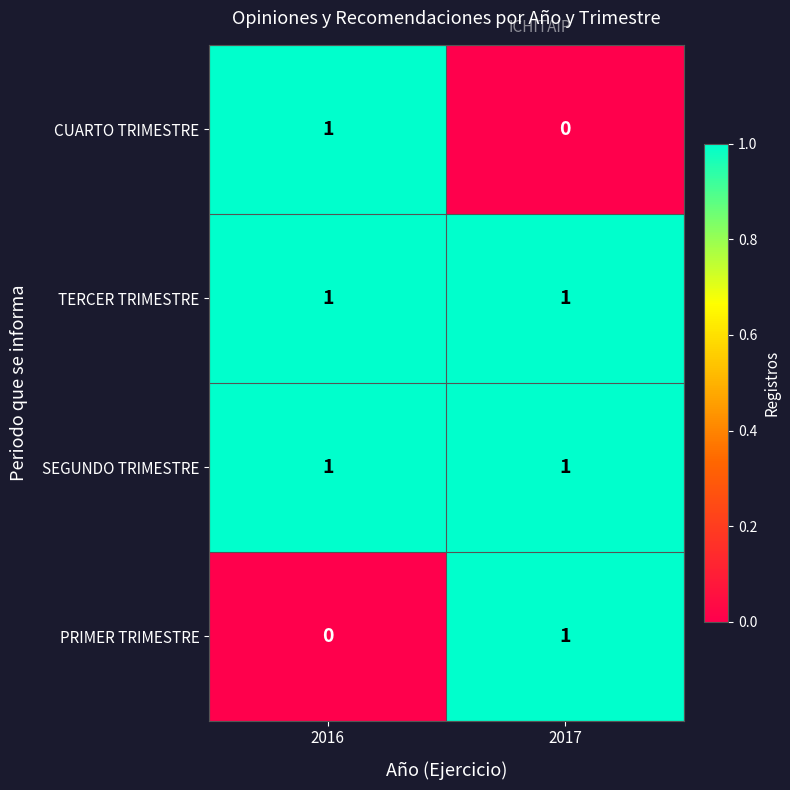

List the labels in order of PRIMER TRIMESTRE value, largest first.

2017, 2016